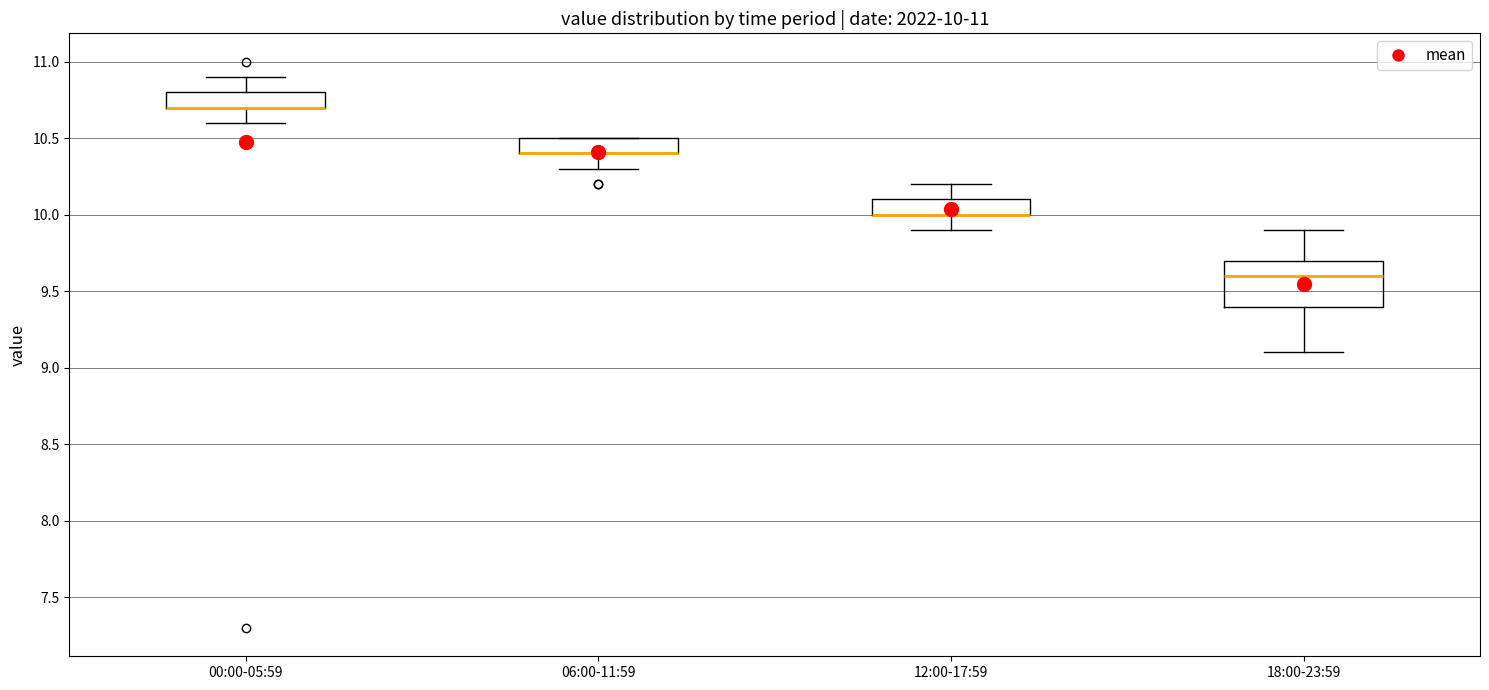

Which box is the tallest, from its lower edge to its upper edge?

18:00-23:59